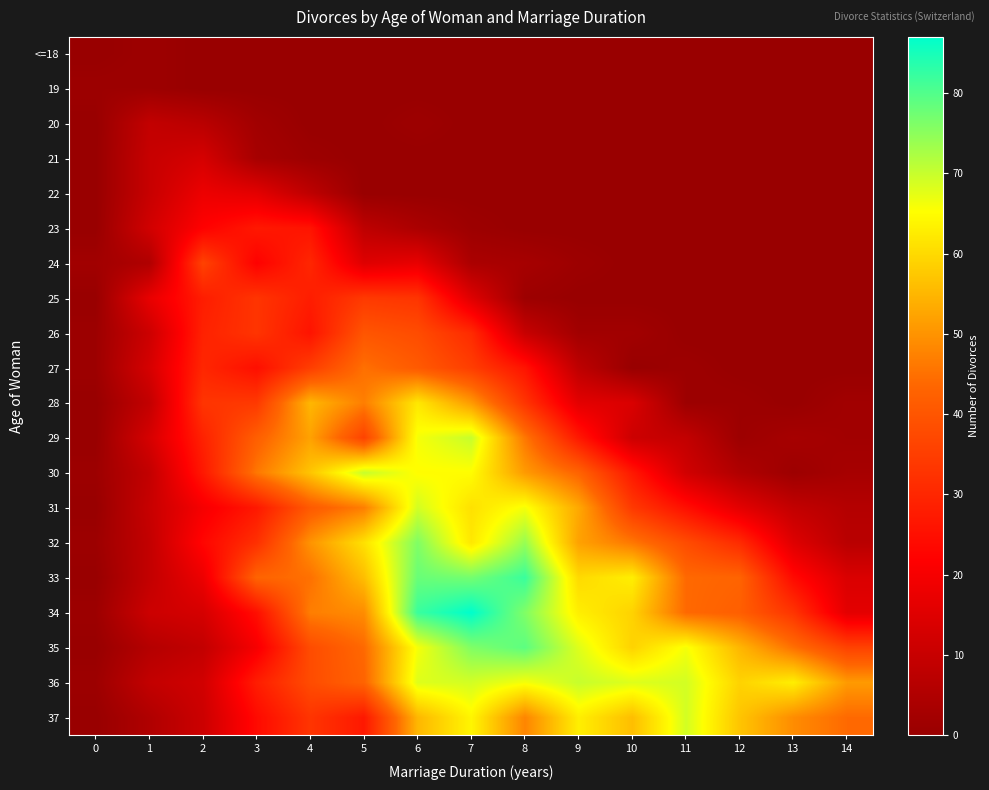

Rank the series by their maximum value, from highest to lowest.

34, 33, 35, 32, 29, 30, 36, 31, 37, 28, 27, 26, 24, 25, 23, 22, 21, 20, <=18, 19